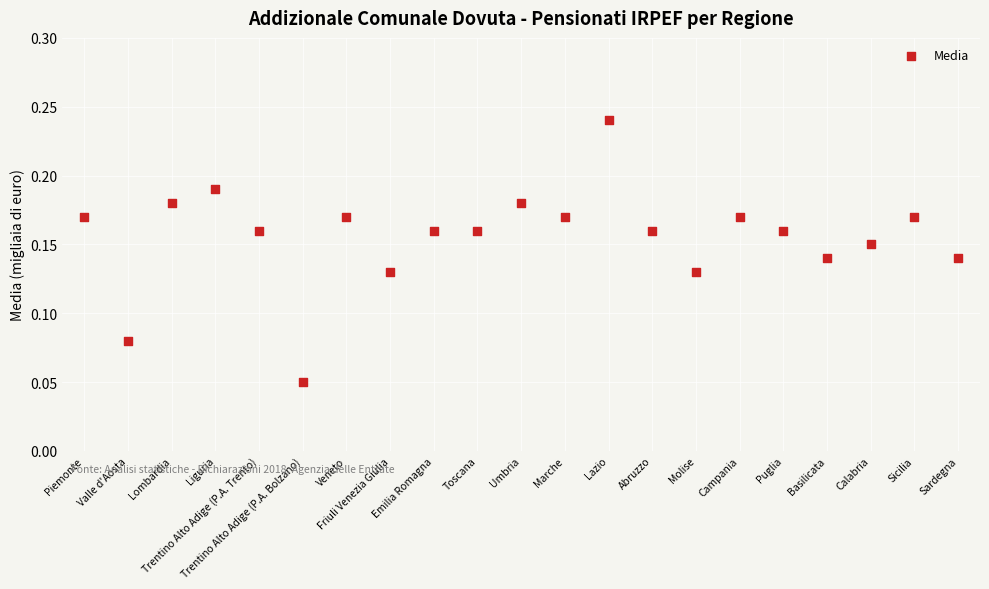

How many data points are displayed?

21